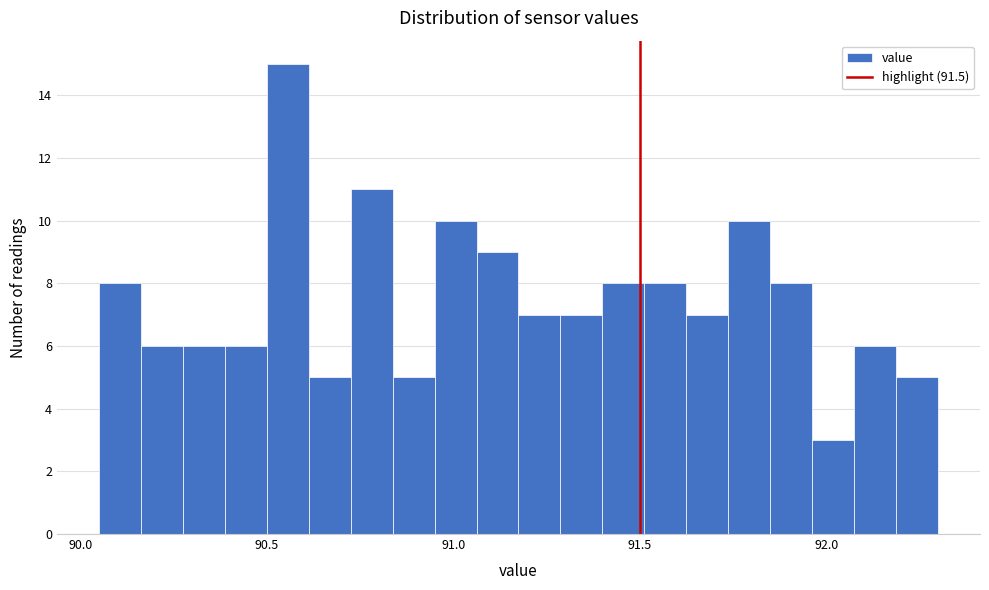

Around what value on the x-axis is the tallest bar? Give the approximate position of its centre, as read against the axis.

90.55